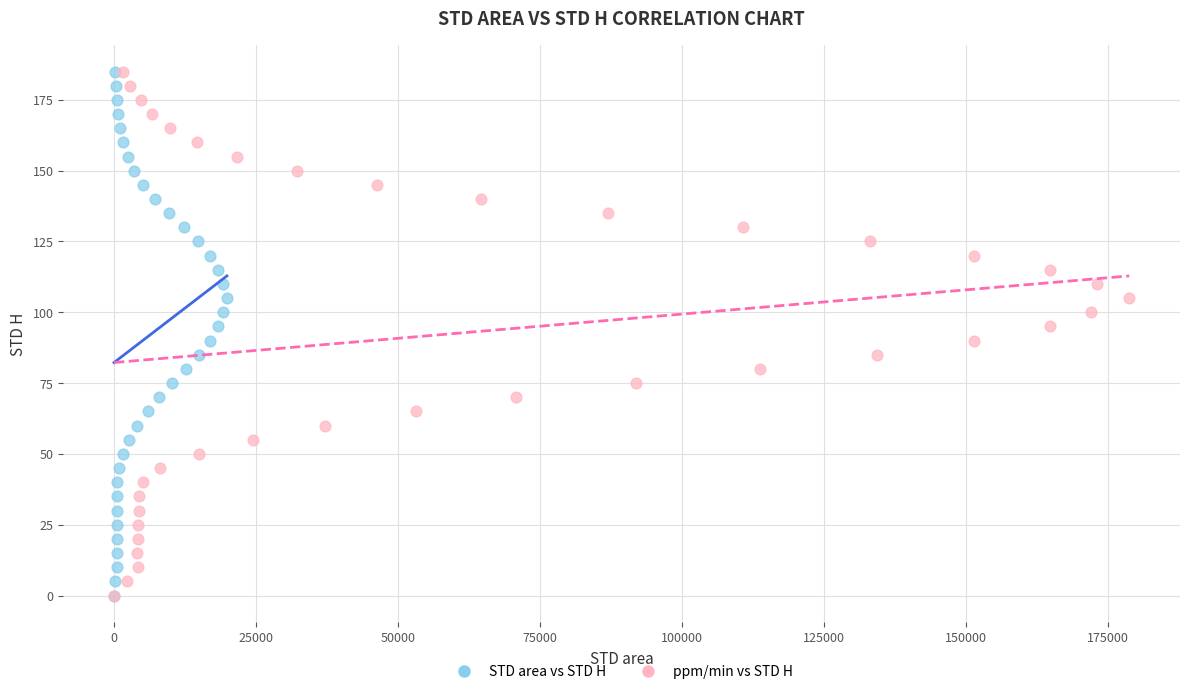

What are all the series names shown in the legend?

STD area vs STD H, ppm/min vs STD H